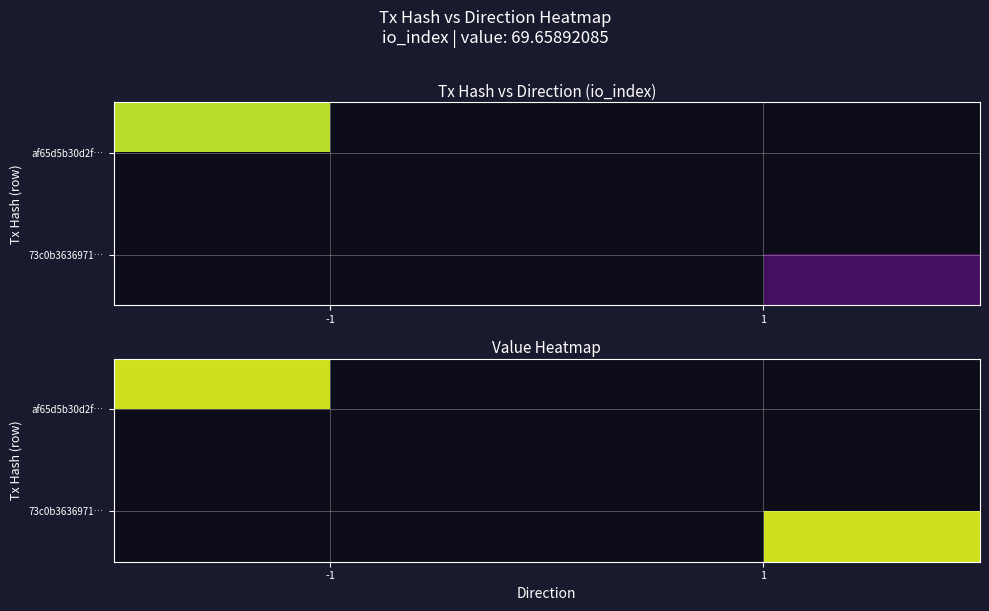

Where is af65d5b30d2fa392b0980f27faee52ca979b6c6 nearest to the value 34?

io_index